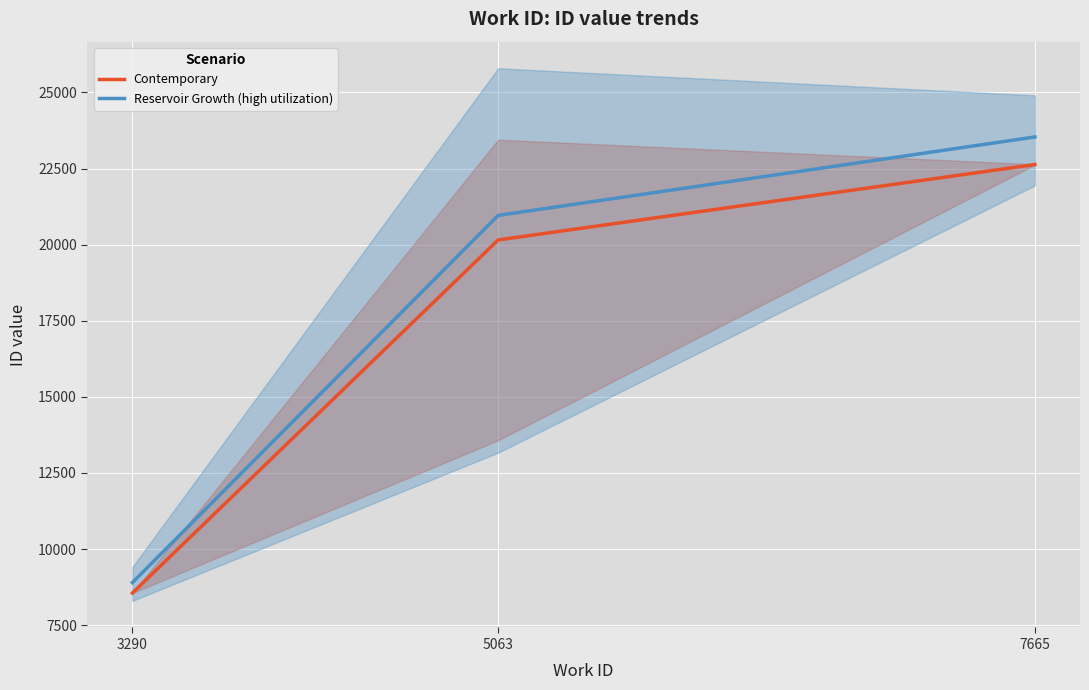

What is the minimum value for Reservoir Growth (high utilization)?

8897.2